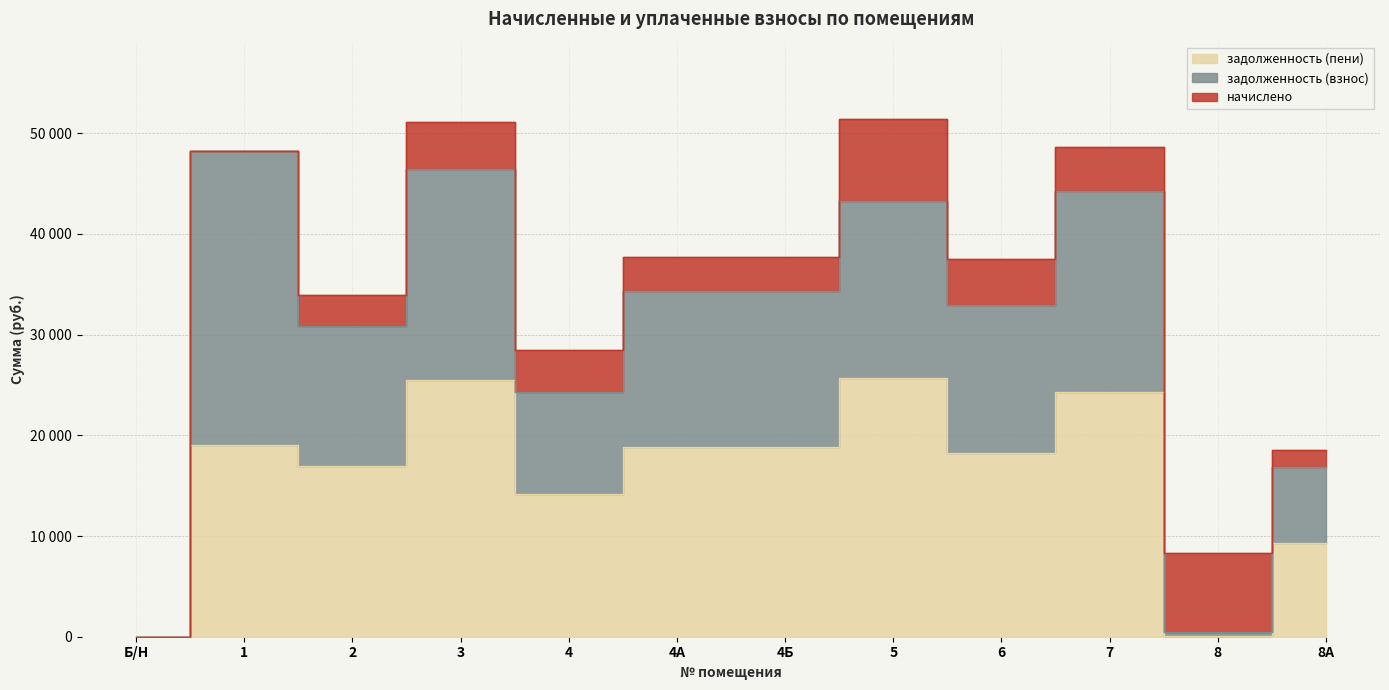

Where is the first local maximum for задолженность (взнос)?

1